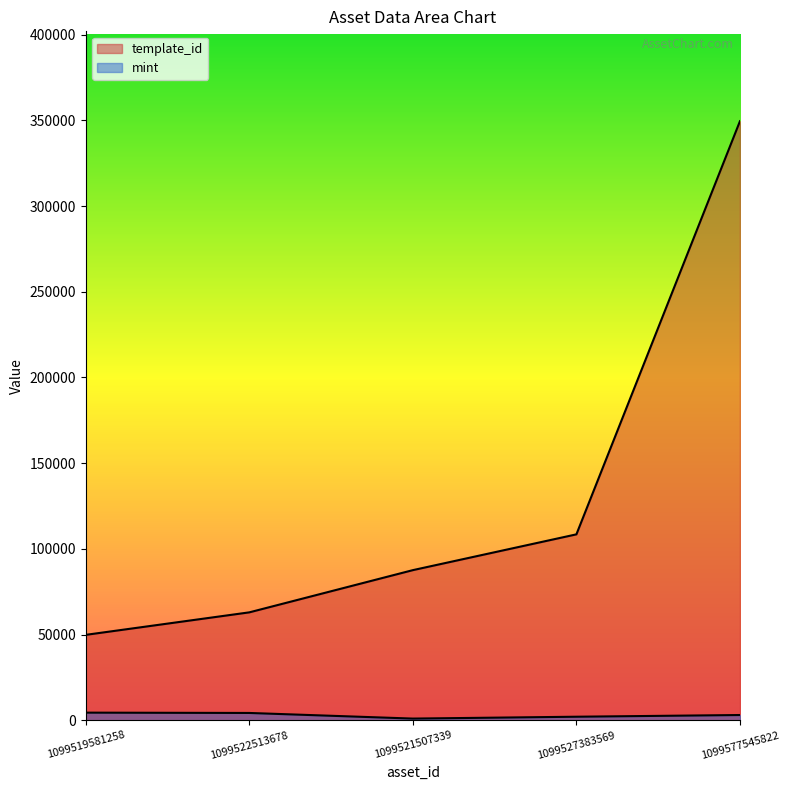

What are all the series names shown in the legend?

template_id, mint